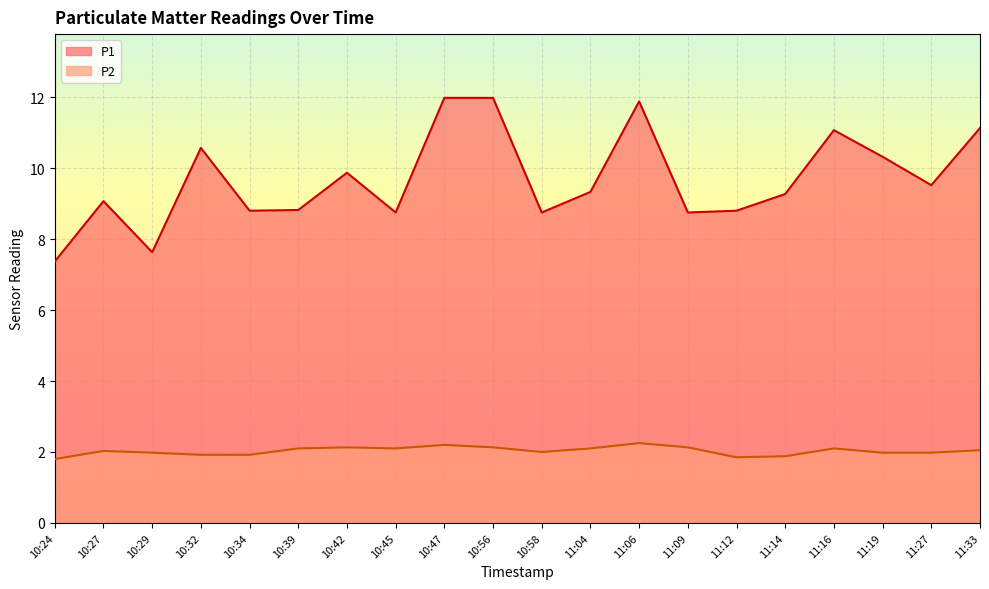

Reading left to right, list all the values displayed in this chart.

P1: 10:24=7.4	10:27=9.1	10:29=7.6	10:32=10.6	10:34=8.8	10:39=8.8	10:42=9.9	10:45=8.8	10:47=12.0	10:56=12.0	10:58=8.8	11:04=9.3	11:06=11.9	11:09=8.8	11:12=8.8	11:14=9.3	11:16=11.1	11:19=10.3	11:27=9.5	11:33=11.1
P2: 10:24=1.8	10:27=2.0	10:29=2.0	10:32=1.9	10:34=1.9	10:39=2.1	10:42=2.1	10:45=2.1	10:47=2.2	10:56=2.1	10:58=2.0	11:04=2.1	11:06=2.2	11:09=2.1	11:12=1.9	11:14=1.9	11:16=2.1	11:19=2.0	11:27=2.0	11:33=2.0